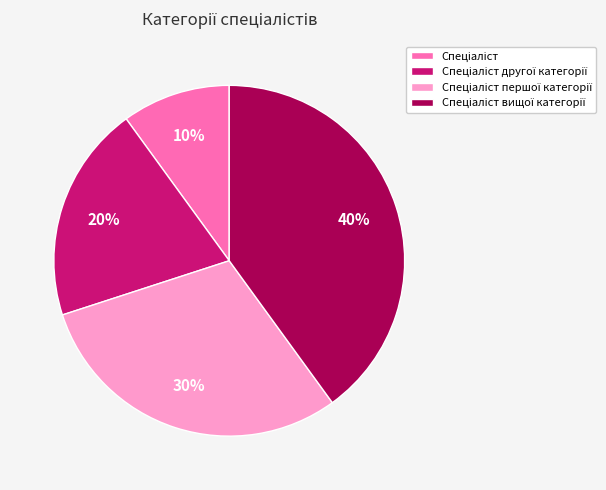

Is there a majority slice in this chart?

No